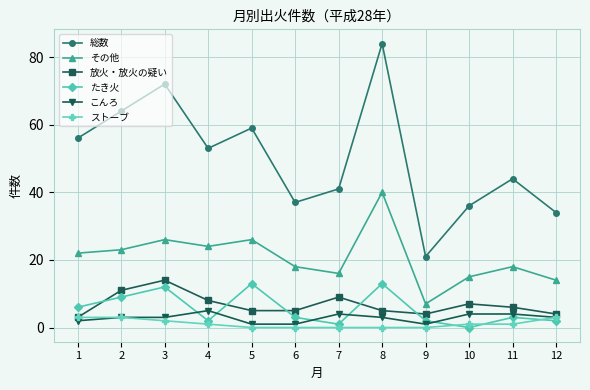

At which label does 放火・放火の疑い first exceed 6?

2